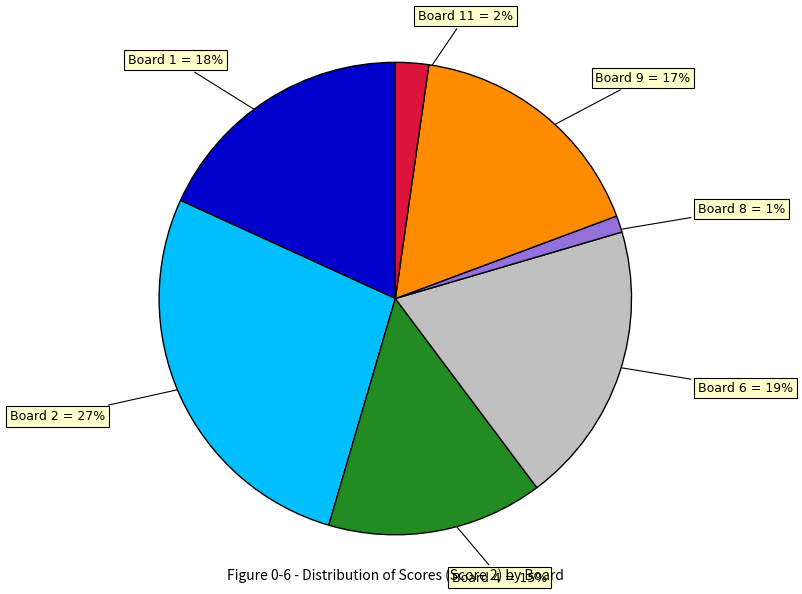

Is the sum of Board 11 = 2% and Board 4 = 15% greater than half?

No